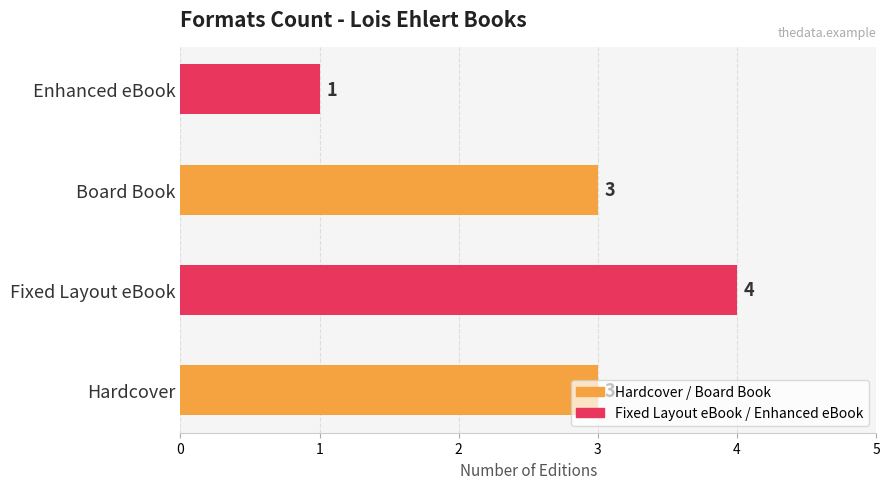

Is it true that the value at Fixed Layout eBook is 6?

False